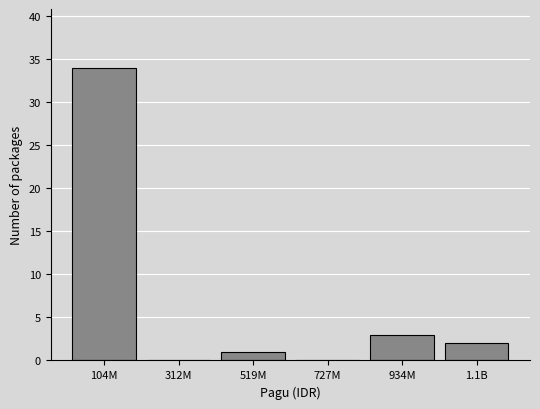

Reading left to right, transcribe all the data shown in this chart.

104M=34	312M=0	519M=1	727M=0	934M=3	1.1B=2